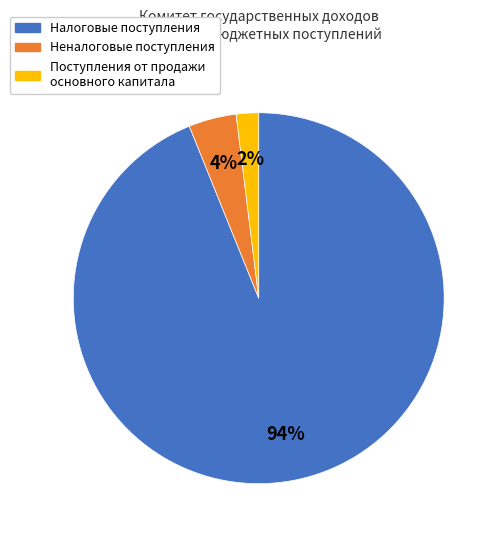

How many slices are in this pie chart?

3